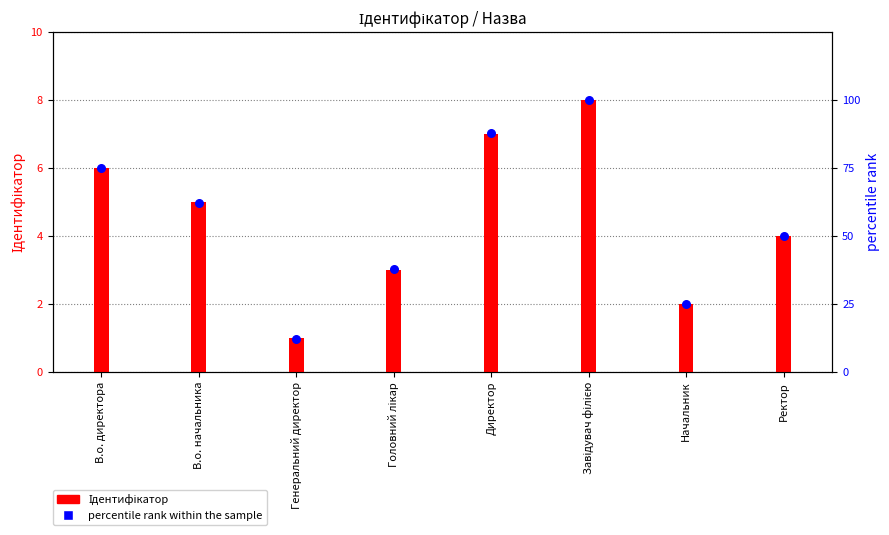

Between Генеральний директор and В.о. начальника, which is larger?

В.о. начальника